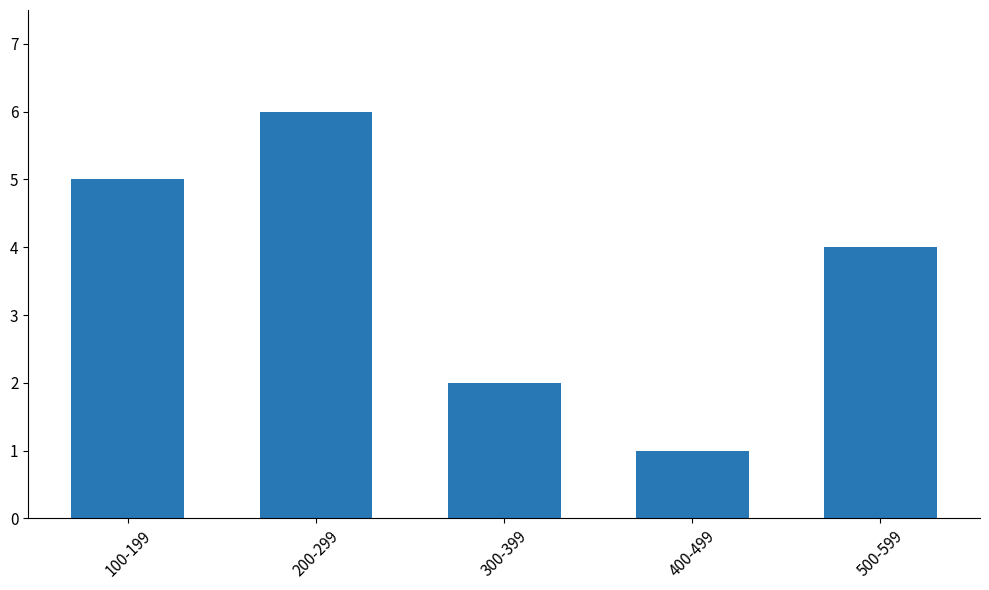

How many values are between 2 and 5?

3